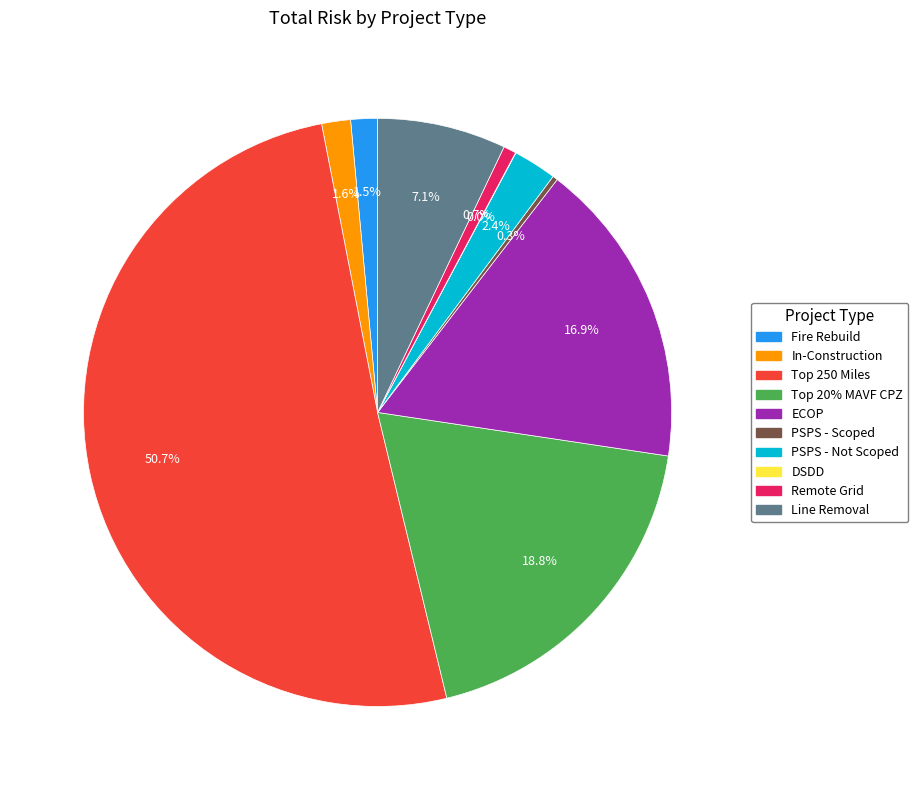

Which slice is the largest?

Top 250 Miles